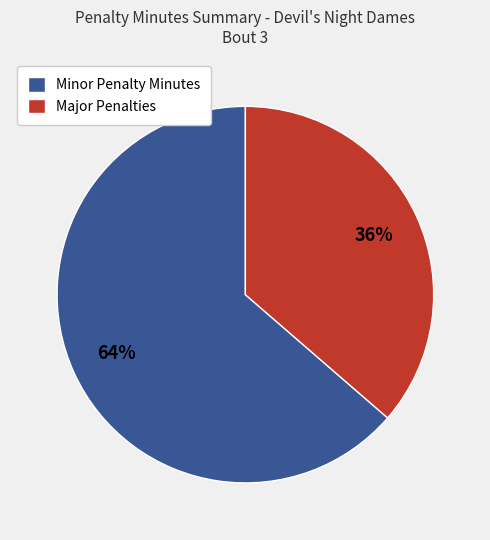

To the nearest percent, what is the average slice percentage?

50%